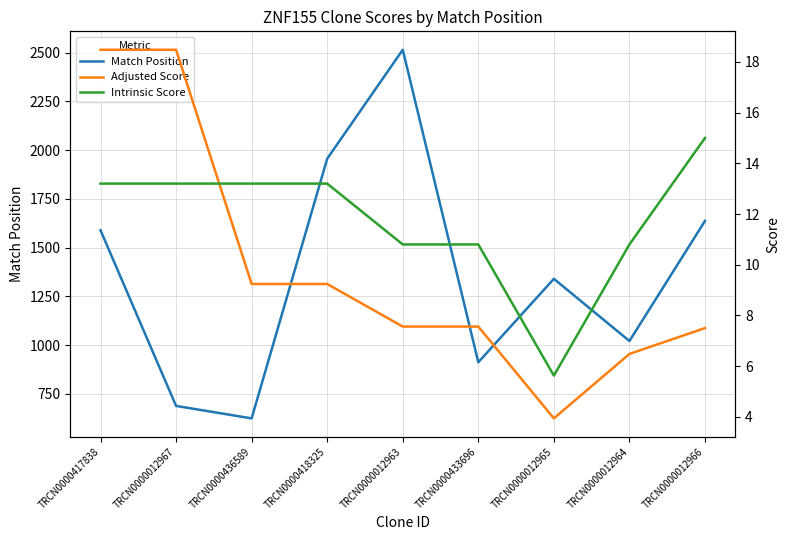

What is the difference between the maximum and second lowest values in the Adjusted Score series?

12.0